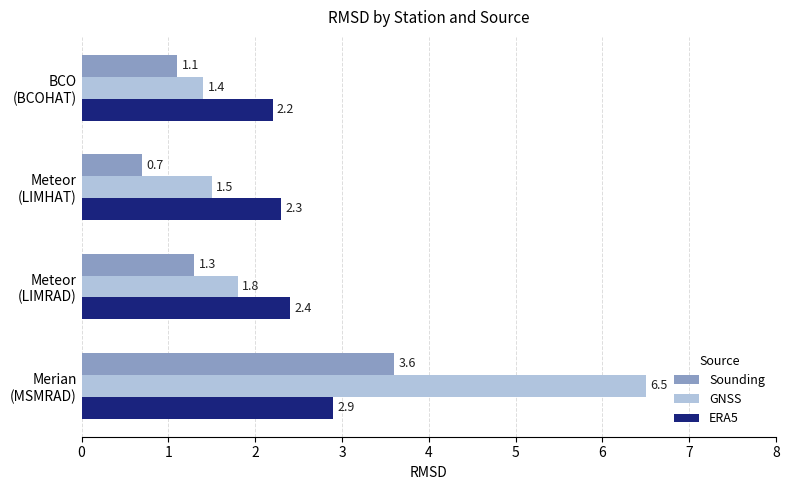

What is the average value of the Sounding series?

1.7